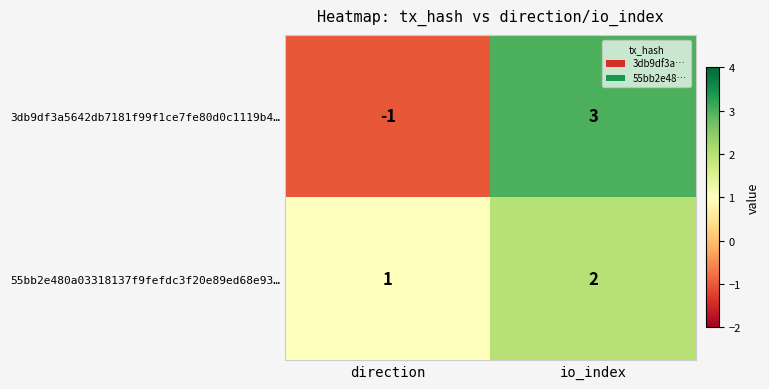

Which series has the largest range (max minus min)?

3db9df3a5642db7181f99f1ce7fe80d0c1119b4…